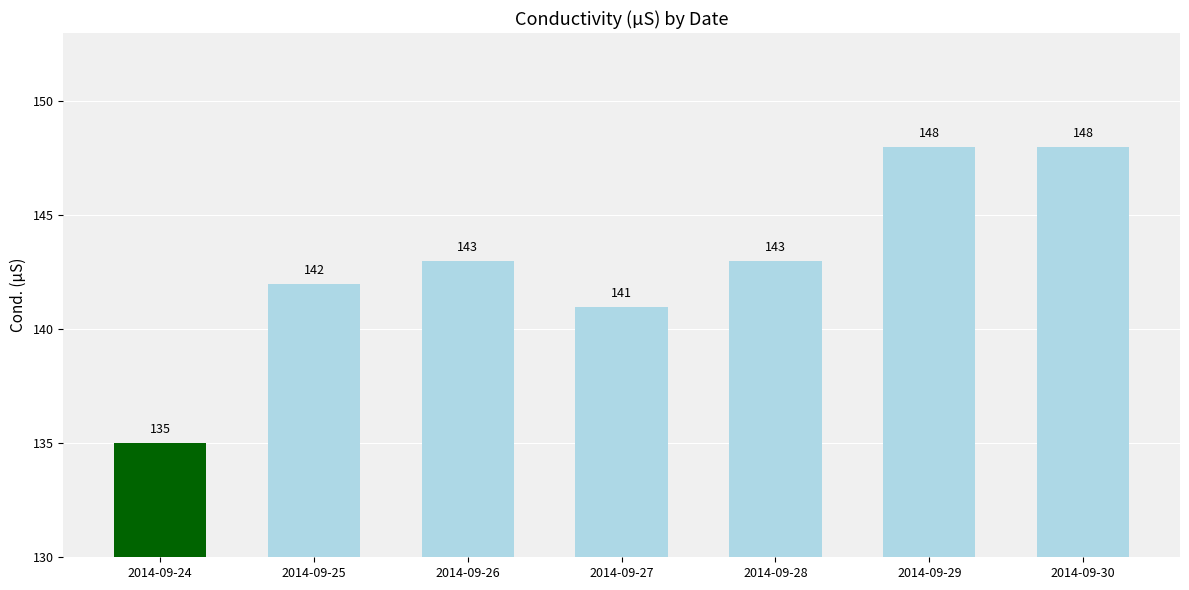

What is the maximum value shown in the chart?

148